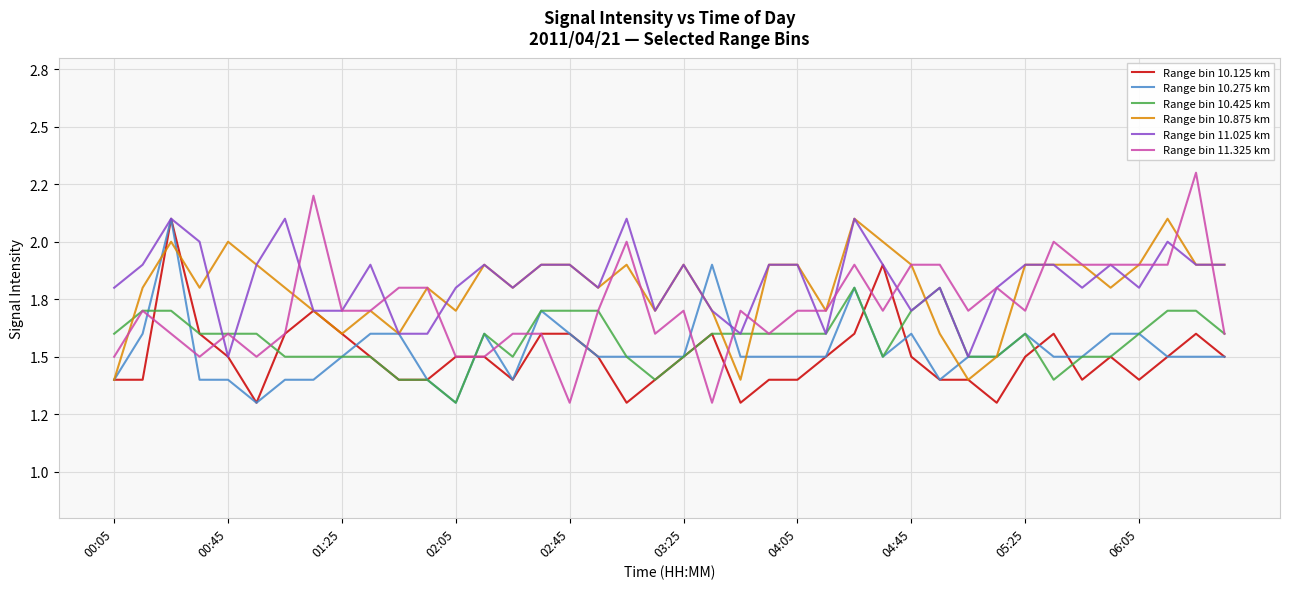

What are all the series names shown in the legend?

Range bin 10.125 km, Range bin 10.275 km, Range bin 10.425 km, Range bin 10.875 km, Range bin 11.025 km, Range bin 11.325 km